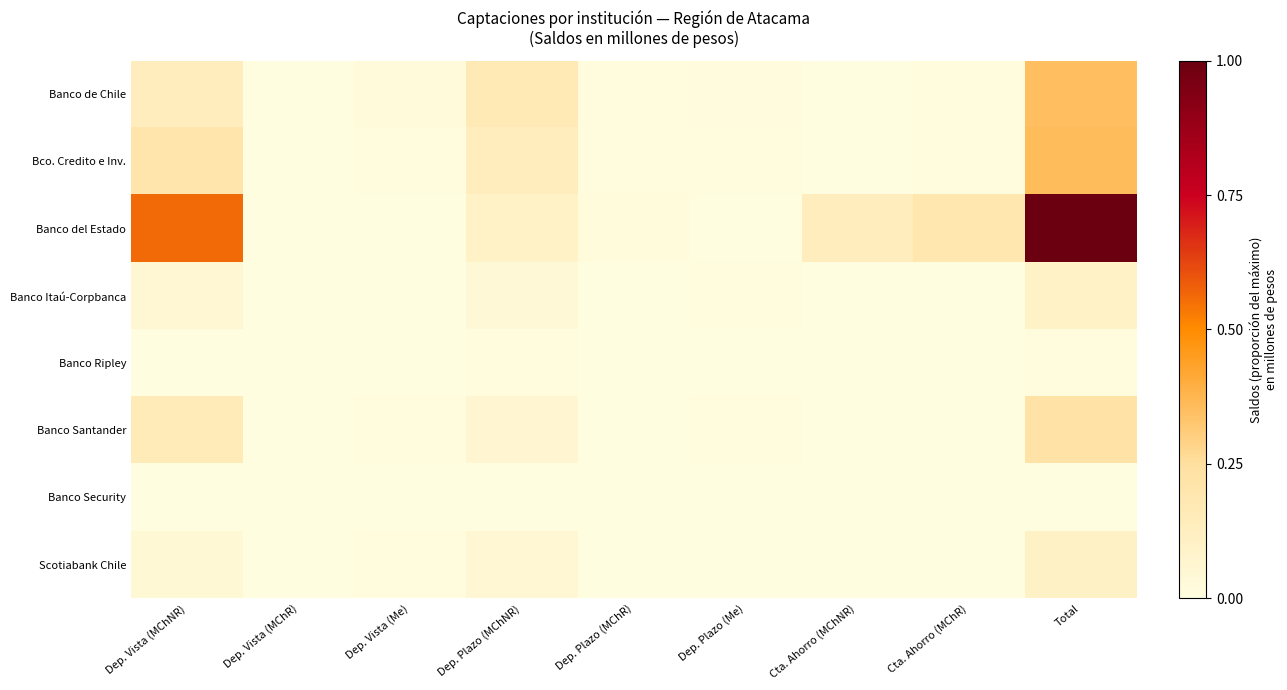

At how many categories does at least one series exceed 0?

9